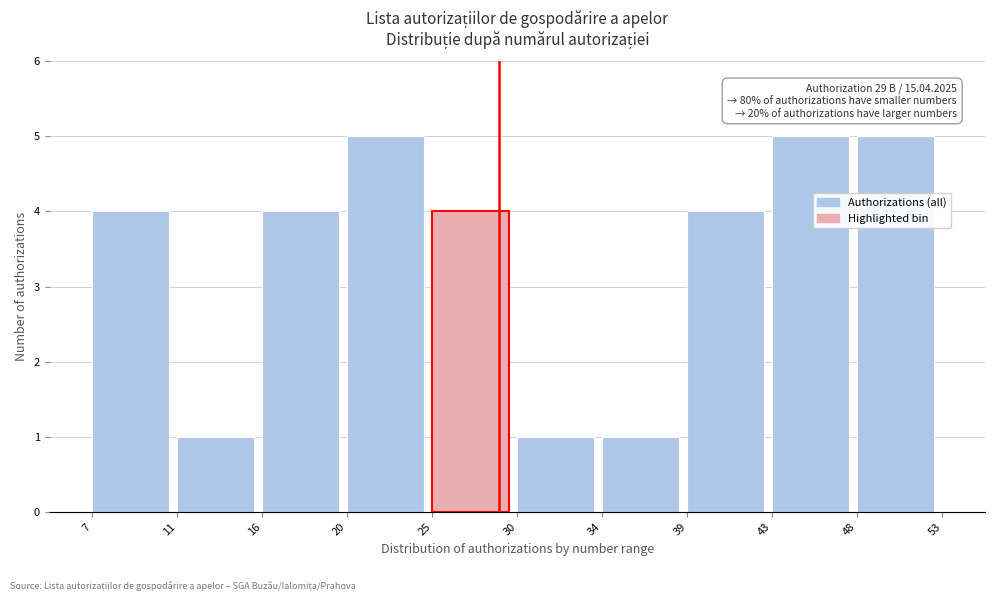

Reading right to left, what are all the values shown in this chart?

48=5	43=5	39=4	34=1	30=1	25=4	20=5	16=4	11=1	7=4